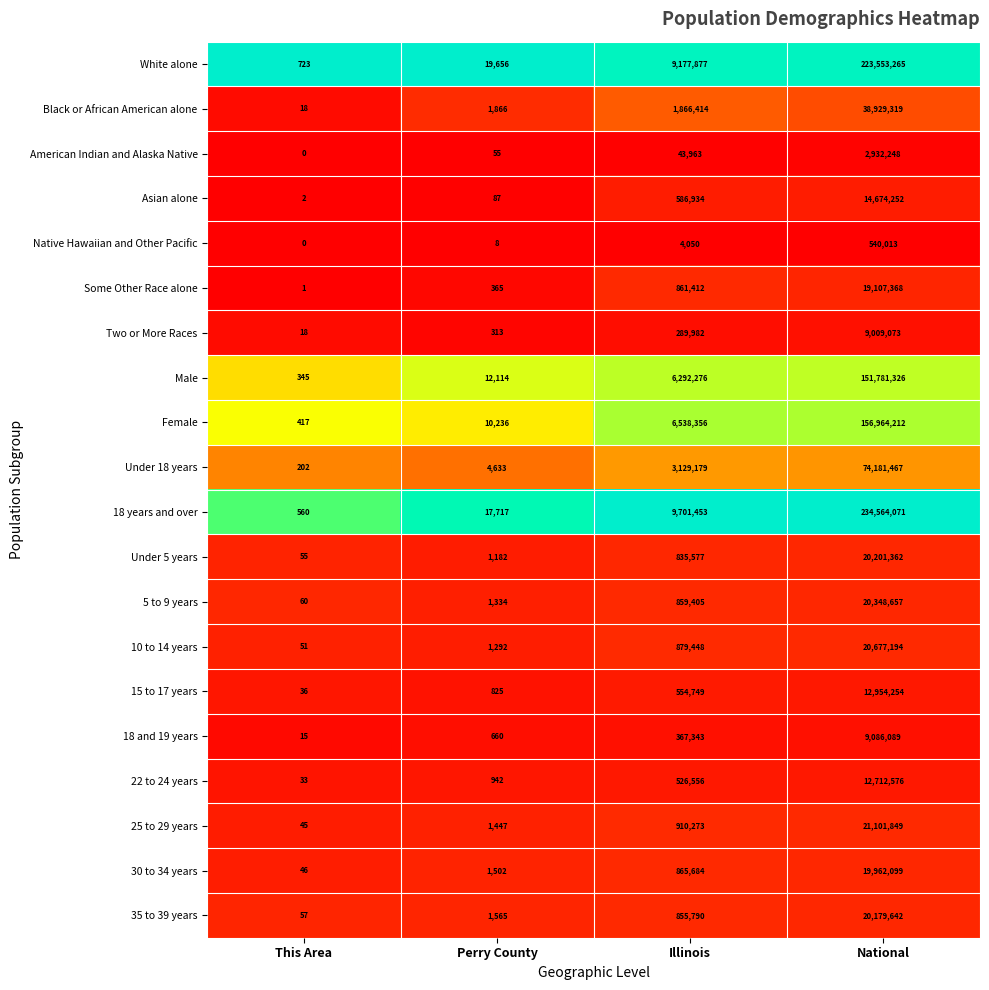

Rank the series at Perry County from lowest to highest value.

Native Hawaiian and Other Pacific, American Indian and Alaska Native, Asian alone, Two or More Races, Some Other Race alone, 18 and 19 years, 15 to 17 years, 22 to 24 years, Under 5 years, 10 to 14 years, 5 to 9 years, 25 to 29 years, 30 to 34 years, 35 to 39 years, Black or African American alone, Under 18 years, Female, Male, 18 years and over, White alone